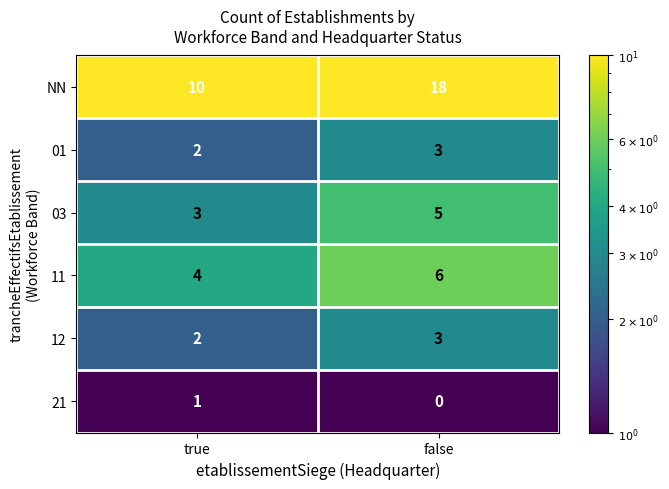

What is the average value of the NN series?

14